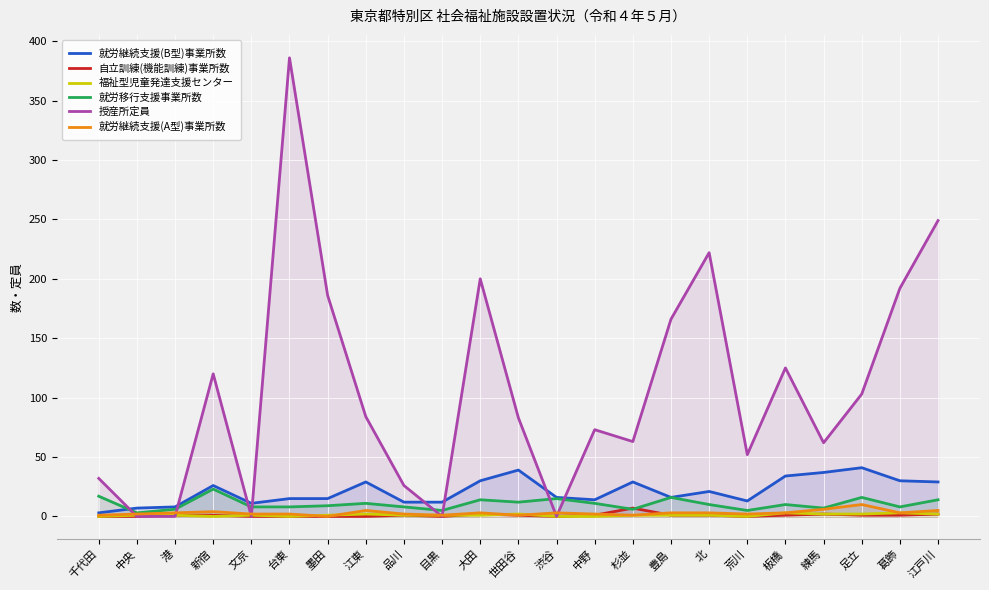

Is the value of 自立訓練(機能訓練)事業所数 at 荒川 greater than the value of 授産所定員 at 北?

No